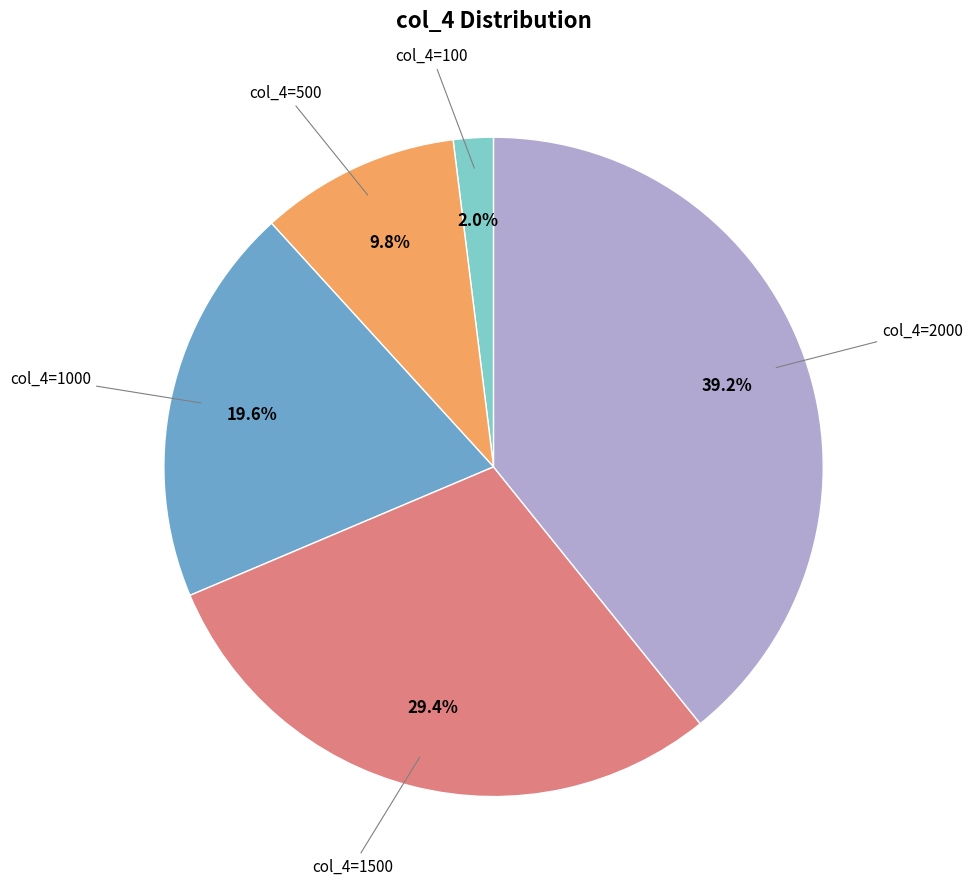

Is there any slice that represents more than half of the pie?

No